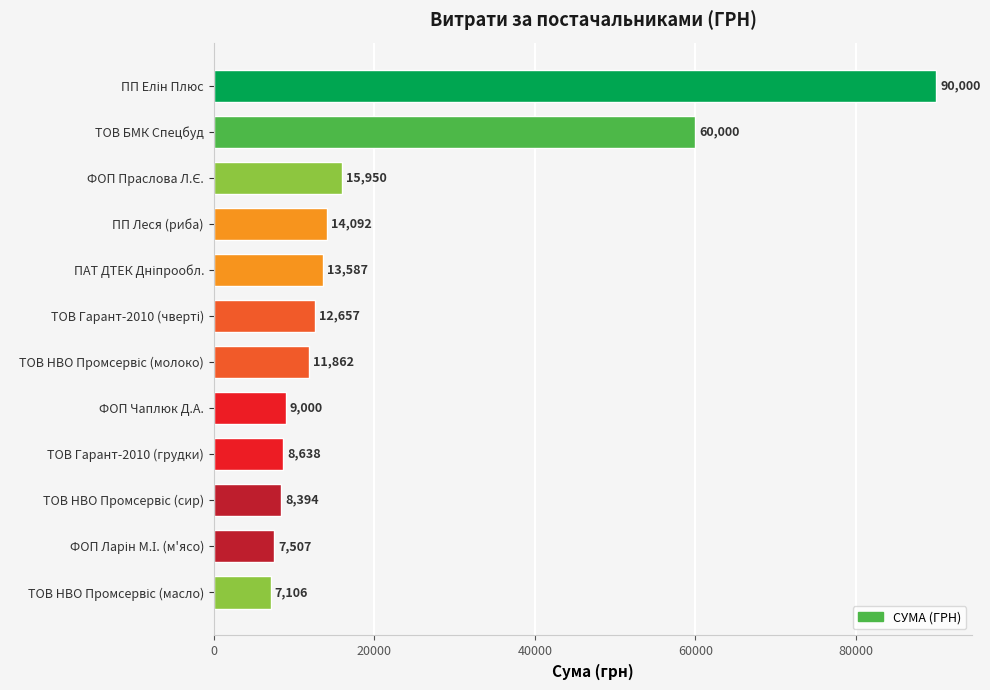

What is the minimum value shown in the chart?

7106.0